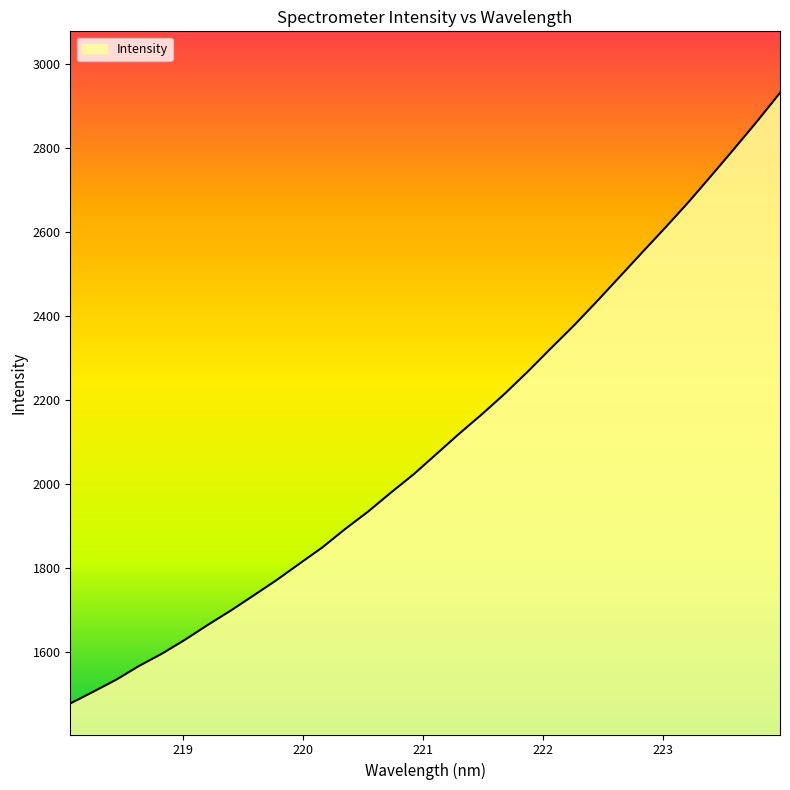

What is the difference between the maximum and minimum values?

1453.6